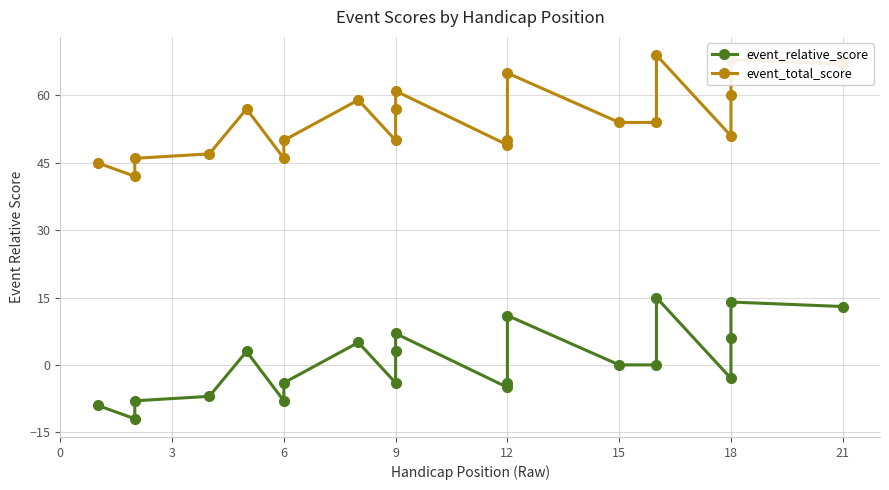

Is the value of event_total_score at 18 greater than the value of event_relative_score at 18?

Yes